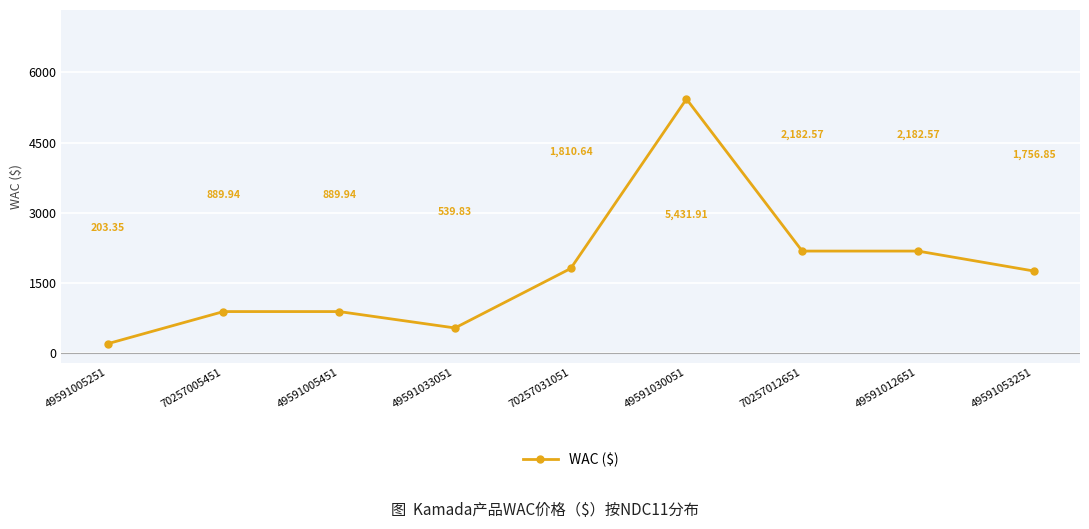

How many values are below 1756?

4